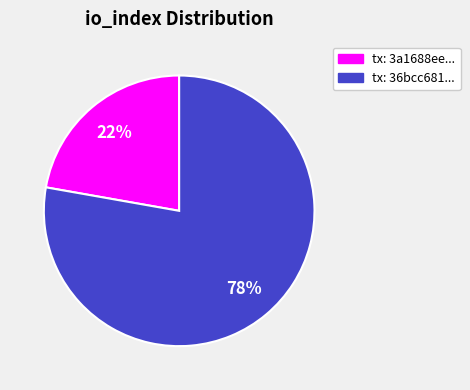

Count the number of slices in the pie.

2